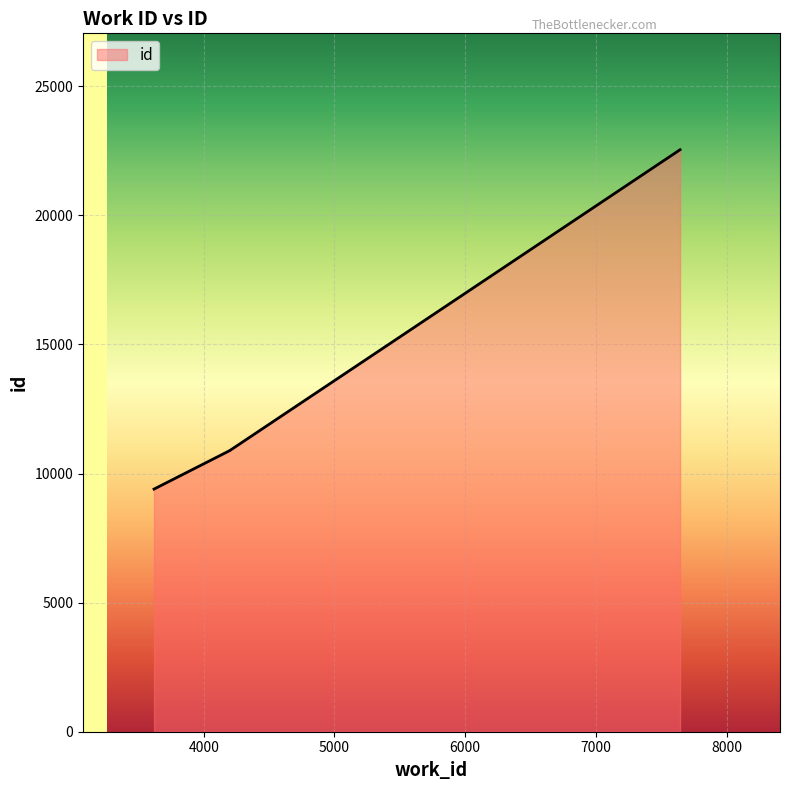

What value does the data have at 4200?

10892